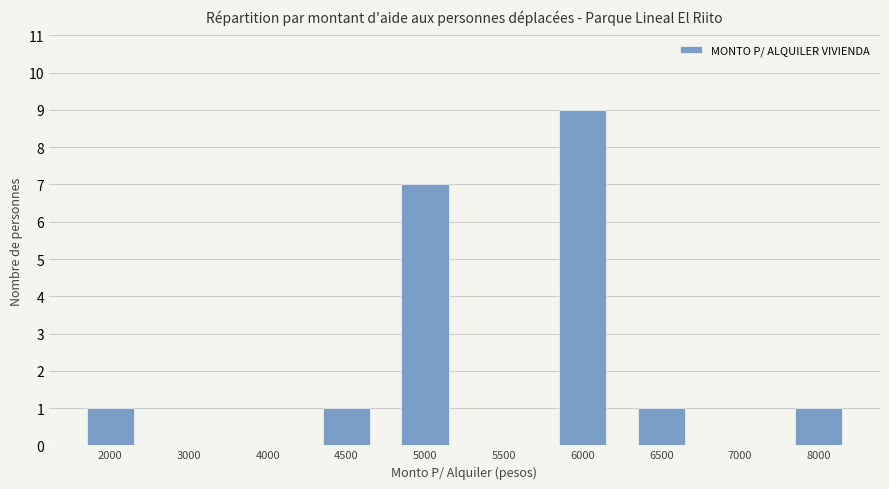

At which category does the chart reach its peak across all series?

6000